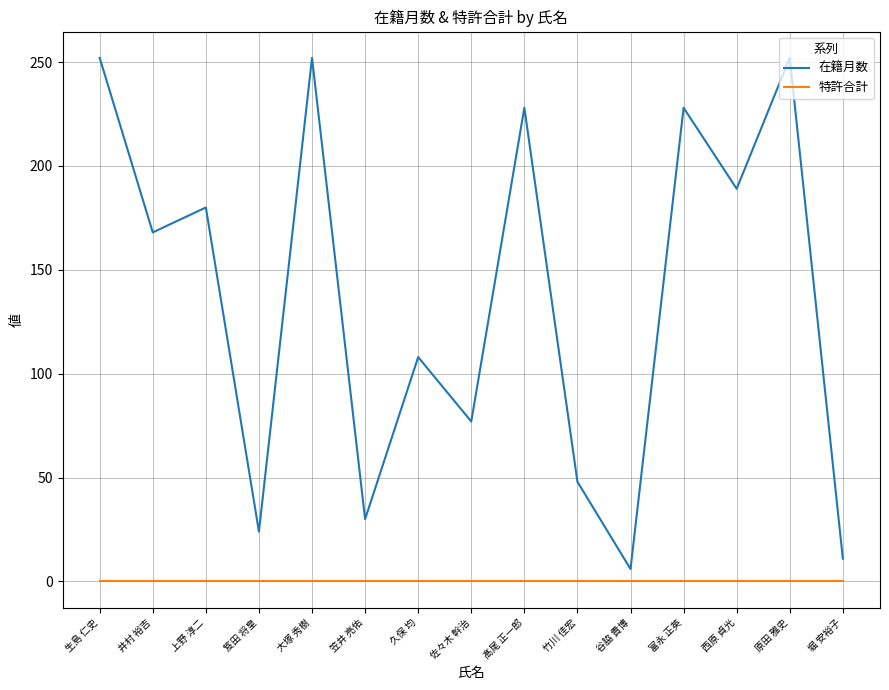

Reading left to right, list all the values displayed in this chart.

在籍月数: 252	168	180	24	252	30	108	77	228	48	6	228	189	252	11
特許合計: 0	0	0	0	0	0	0	0	0	0	0	0	0	0	0